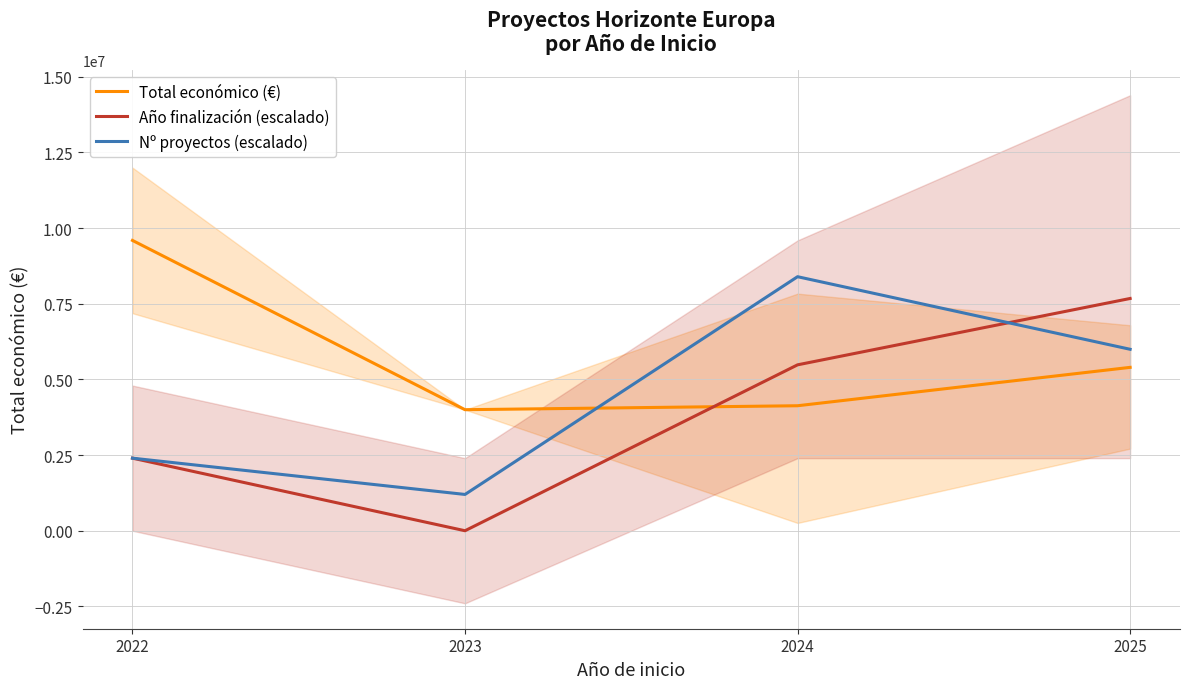

Which category has the lowest value across all series?

2023